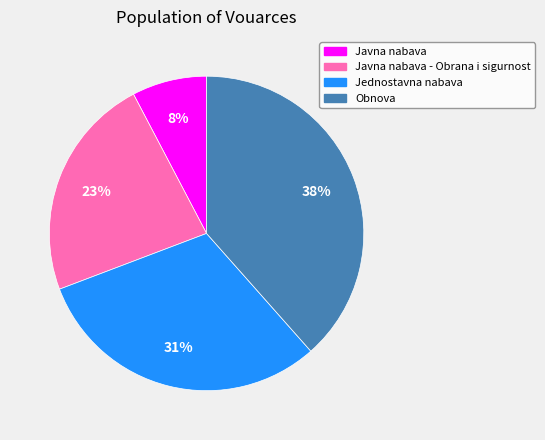

Between Javna nabava - Obrana i sigurnost and Obnova, which is larger?

Obnova